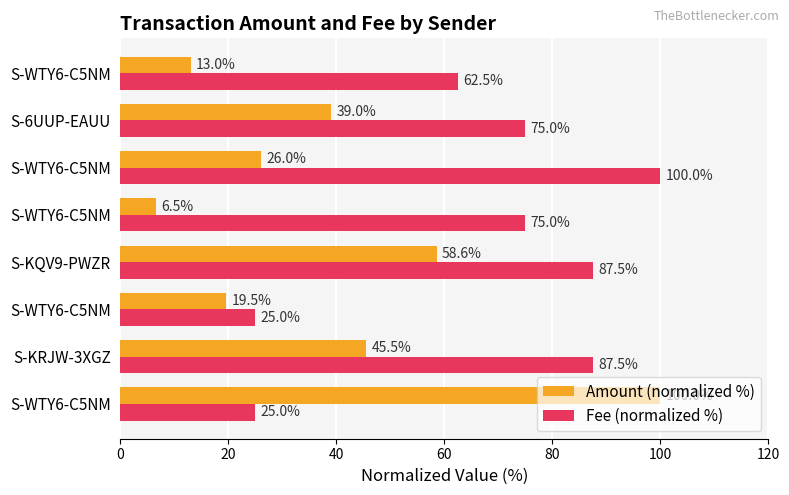

What are all the series names shown in the legend?

Amount (normalized %), Fee (normalized %)